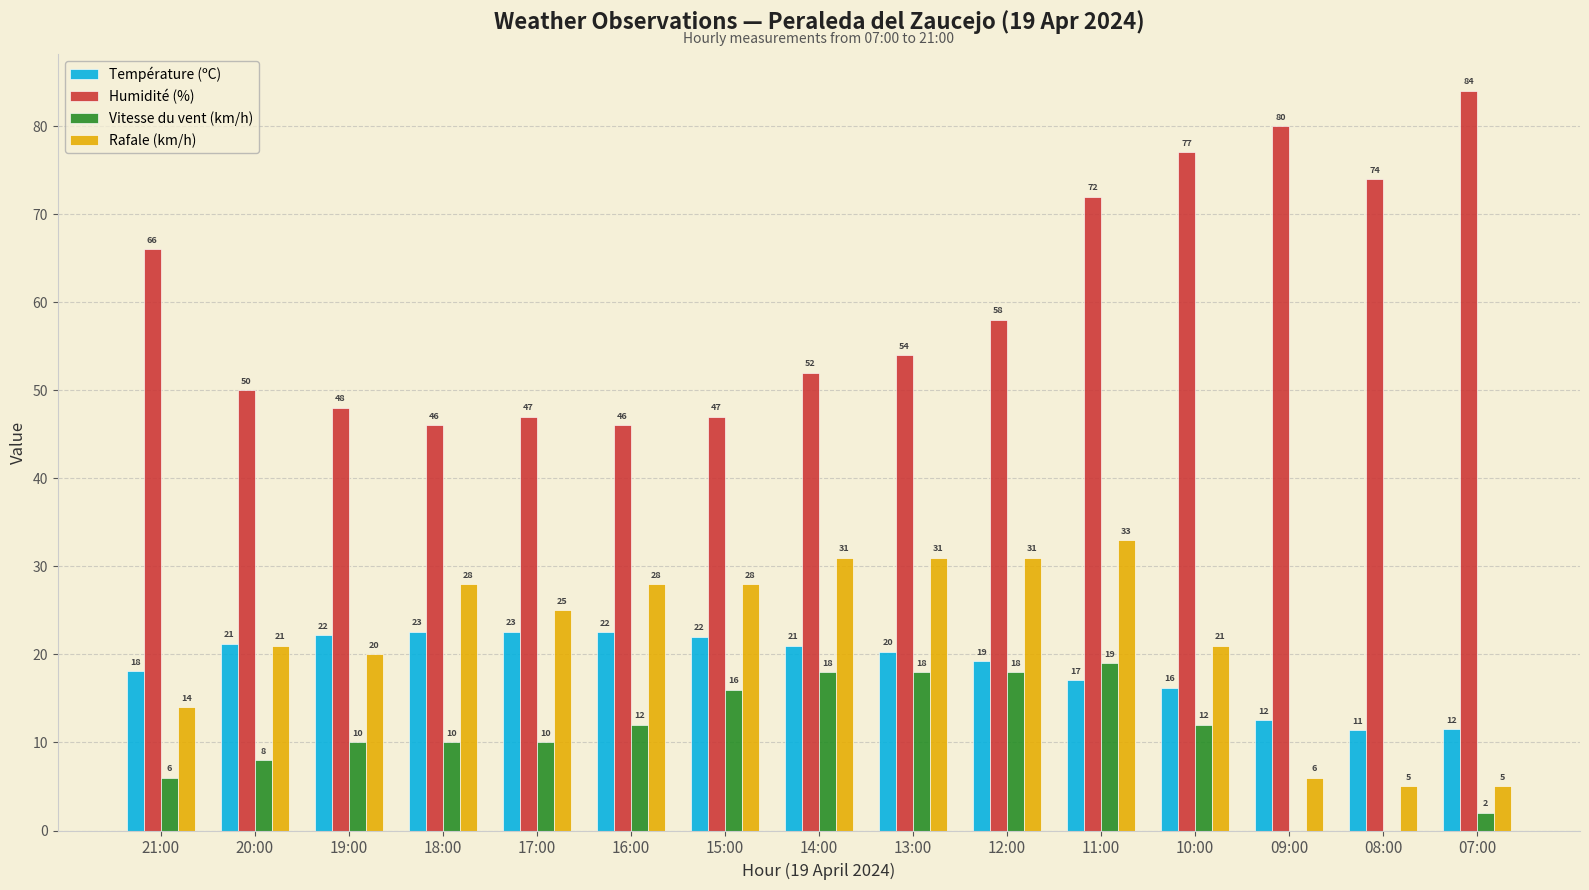

How many categories are shown in the chart?

15